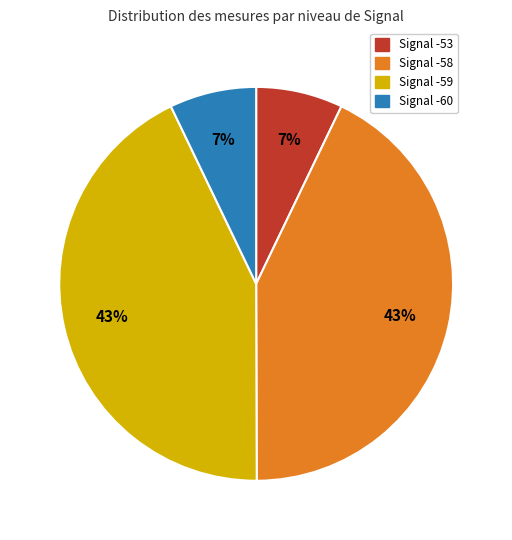

Is there a majority slice in this chart?

No